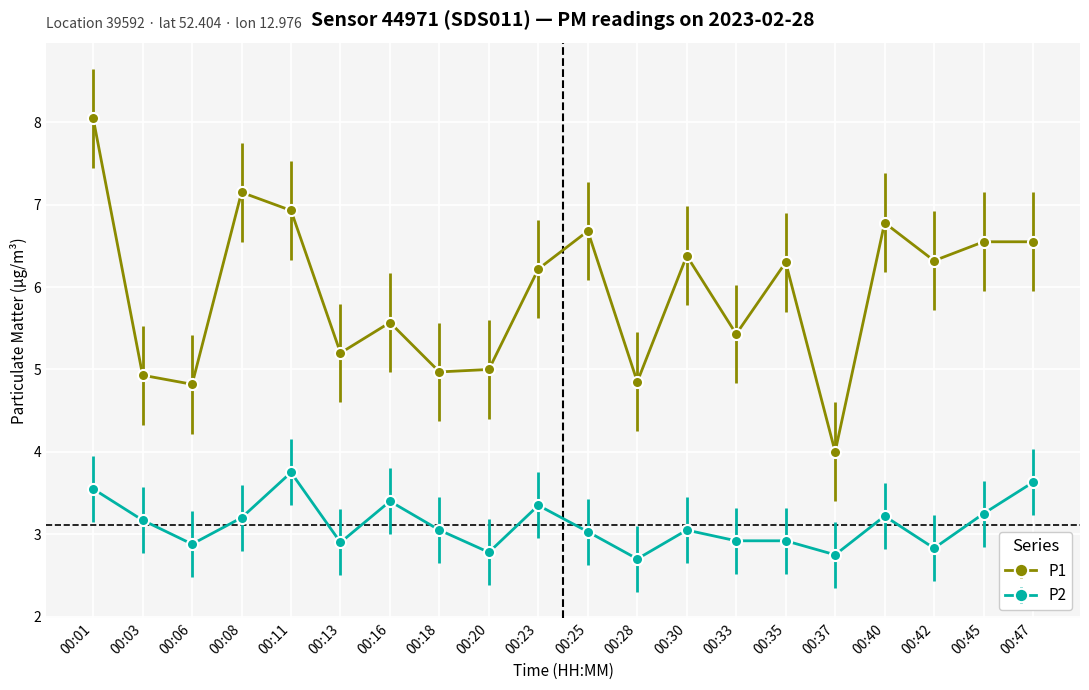

Does the chart have visible grid lines?

Yes